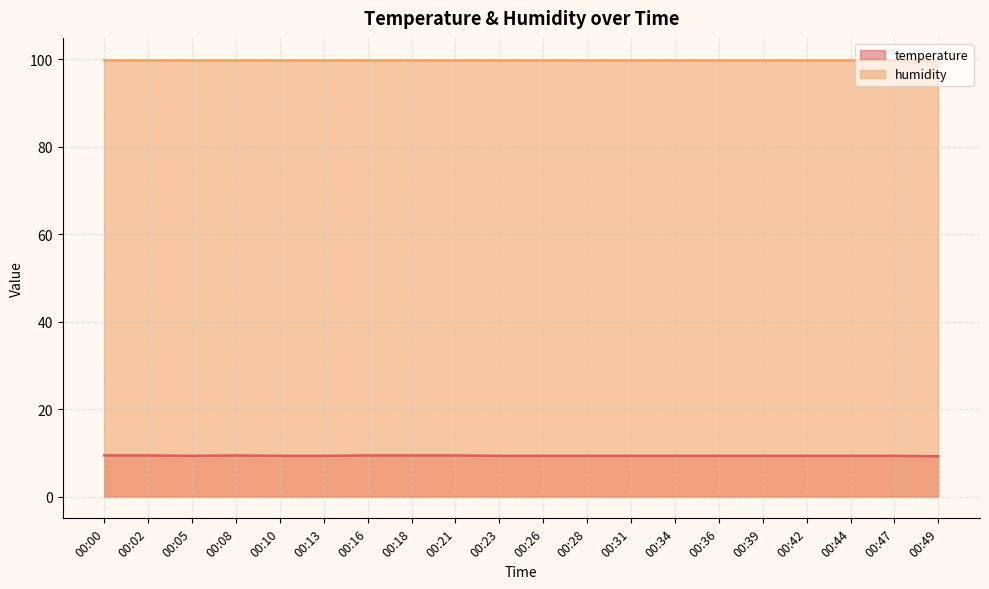

What is the smallest value displayed?

9.2